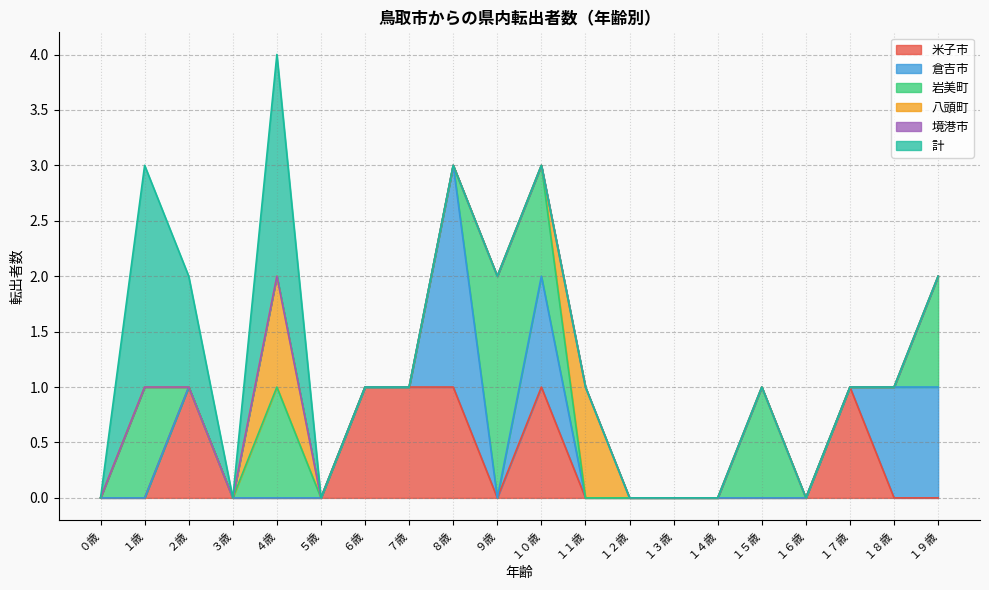

How many lines are shown in the chart?

6